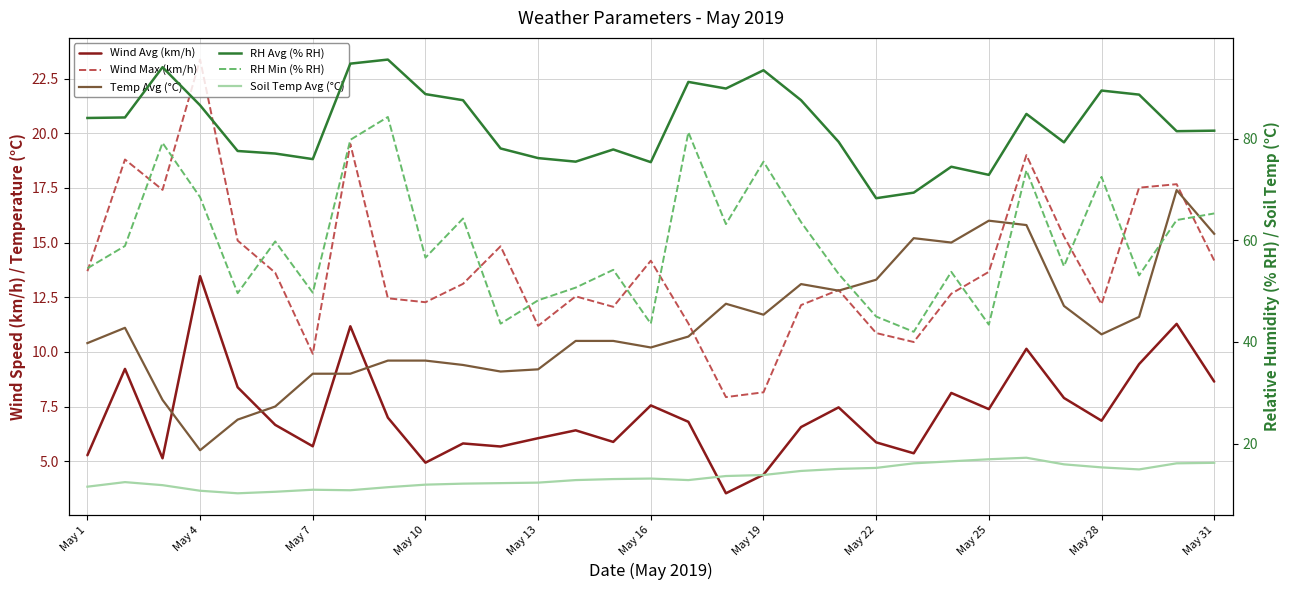

In RH Avg (% RH), how many points are higher than both neighbors (excluding endpoints)?

8